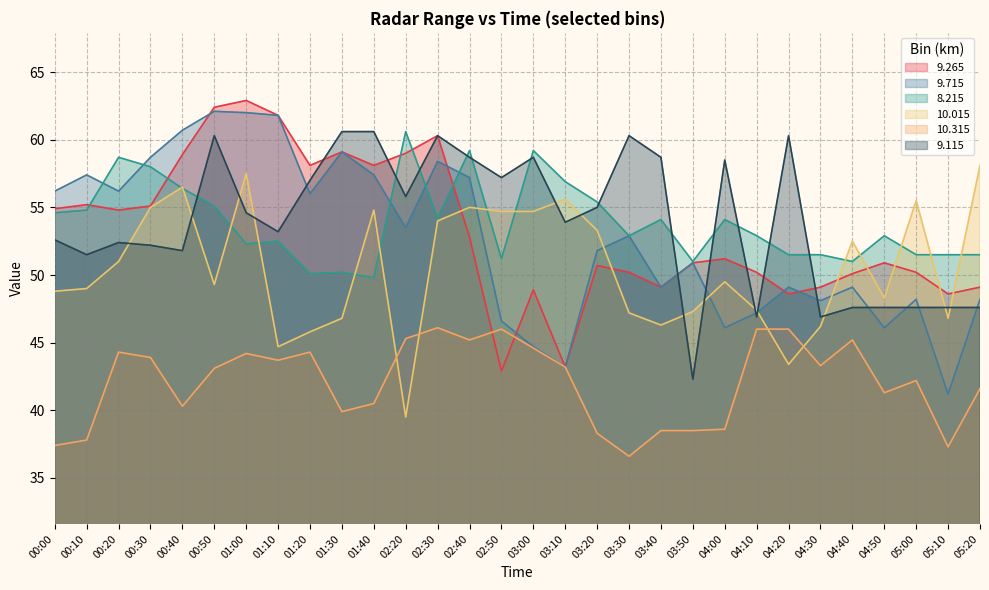

The  10.015 series shows 52.5 at 04:40. True or false?

True